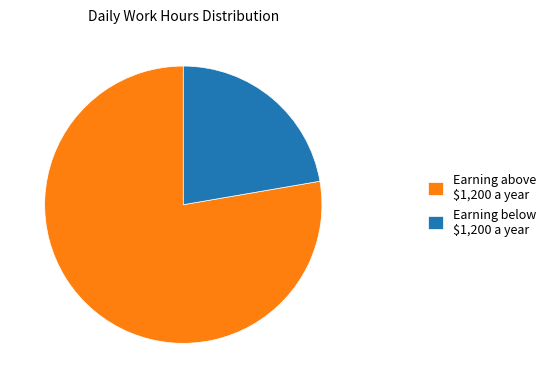

Is there a majority slice in this chart?

Yes